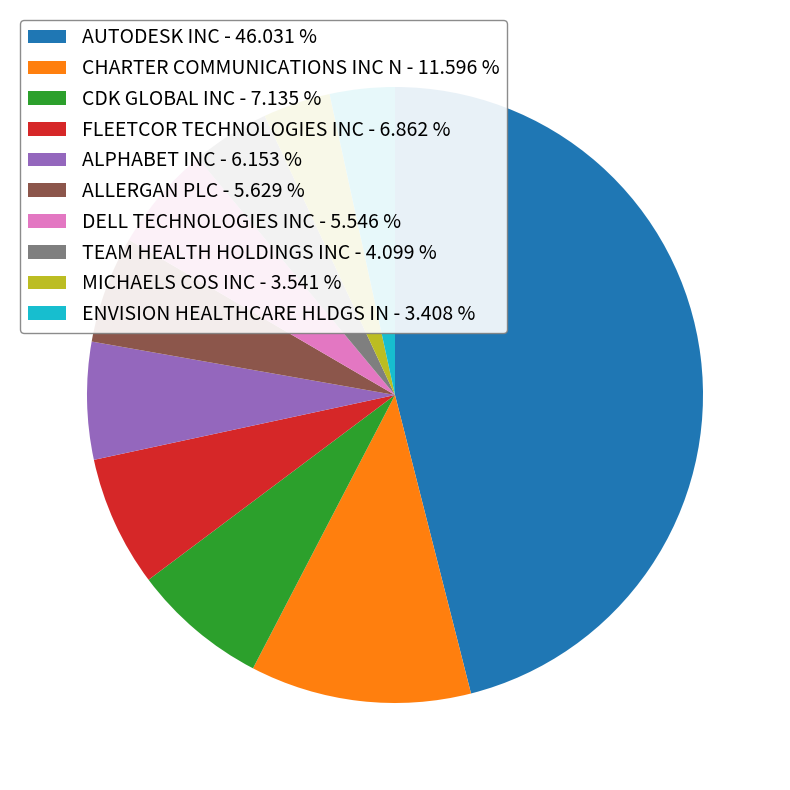

Count the number of slices in the pie.

10